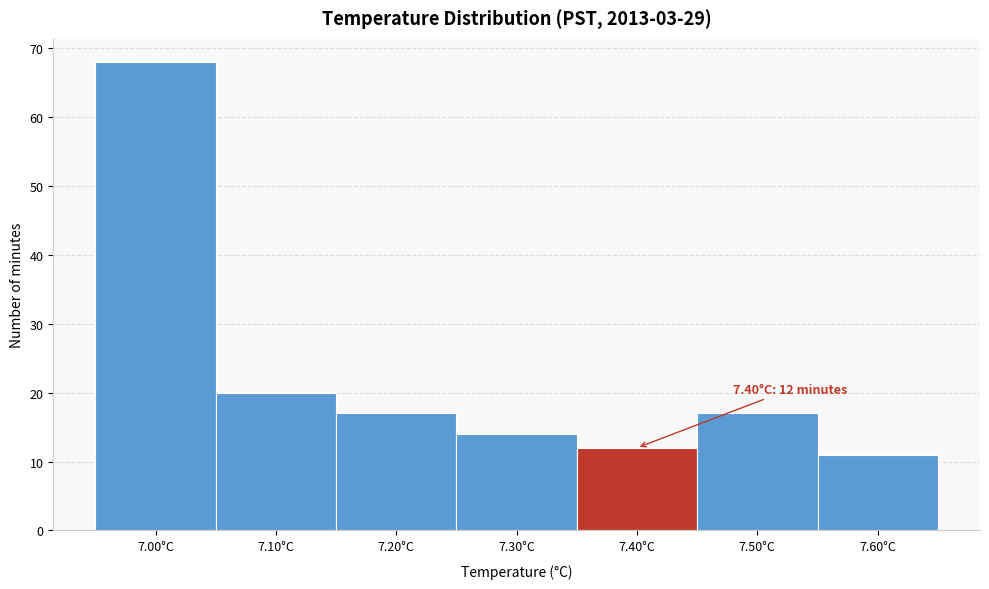

Over which range of the x-axis is the bar tallest?

6.95 to 7.05